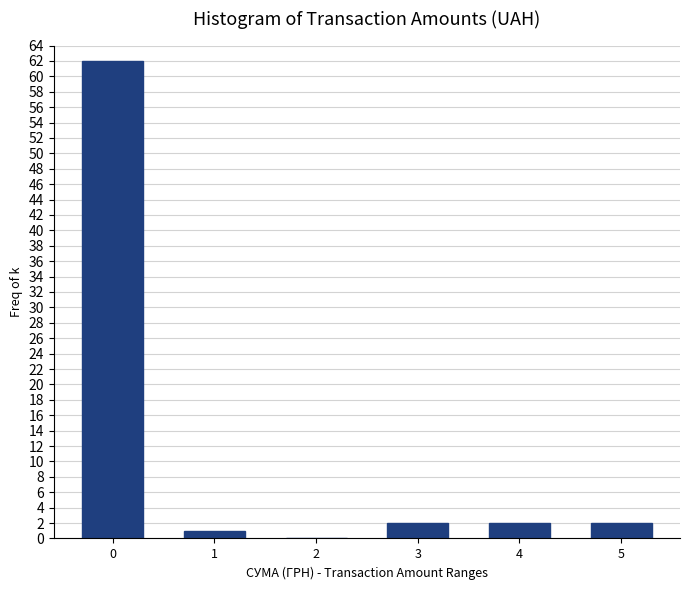

Reading left to right, extract all data points from this chart.

0=62	1=1	2=0	3=2	4=2	5=2